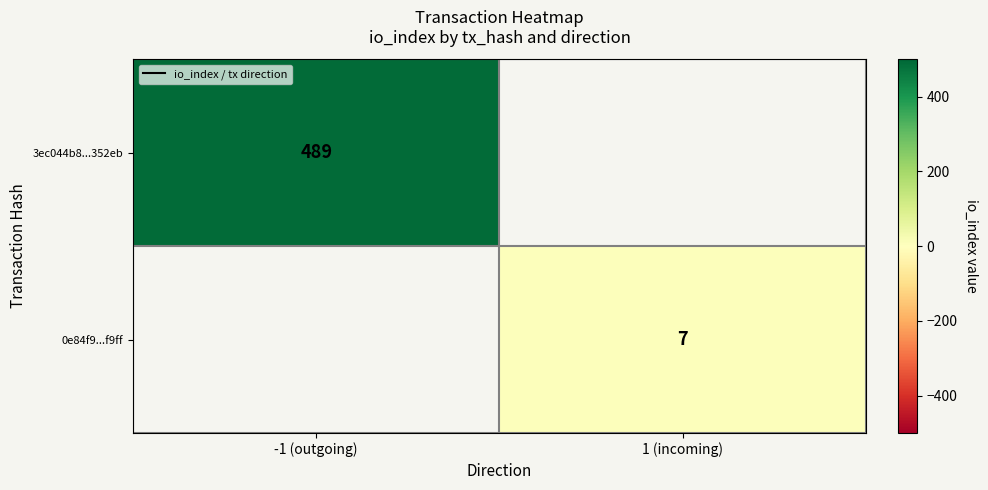

At which label is 3ec044b8...352eb closest to 244?

1 (incoming)